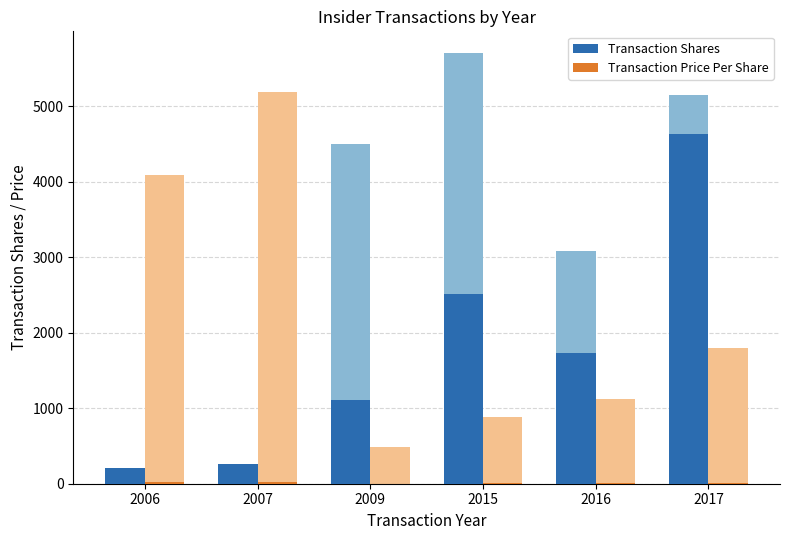

What is the value of the Transaction Price Per Share bar at the 3rd from the left?

2.5